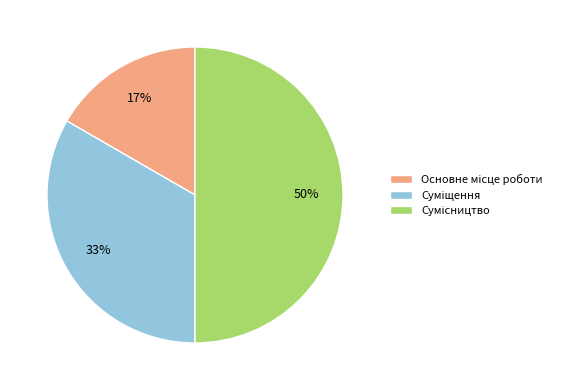

How many slices are in this pie chart?

3